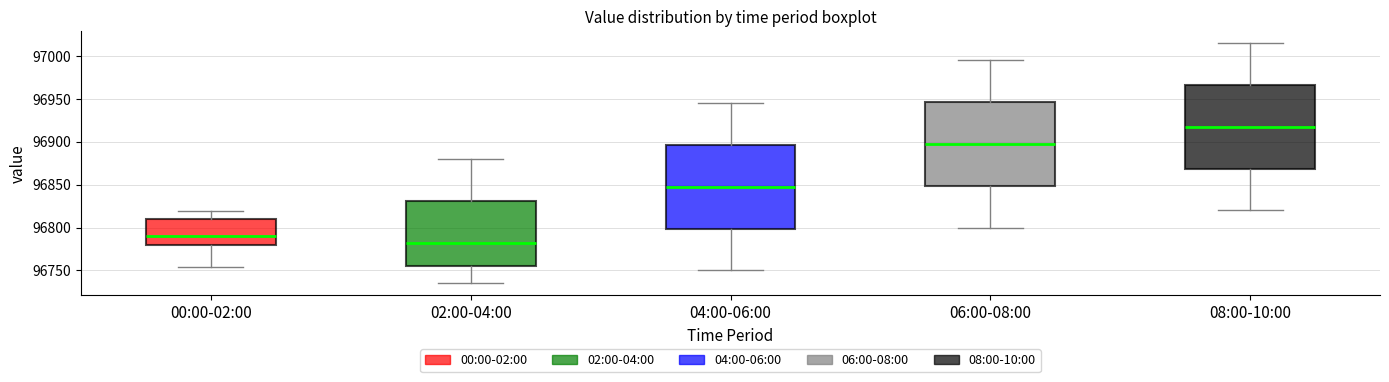

Which box has the lowest median line?

02:00-04:00